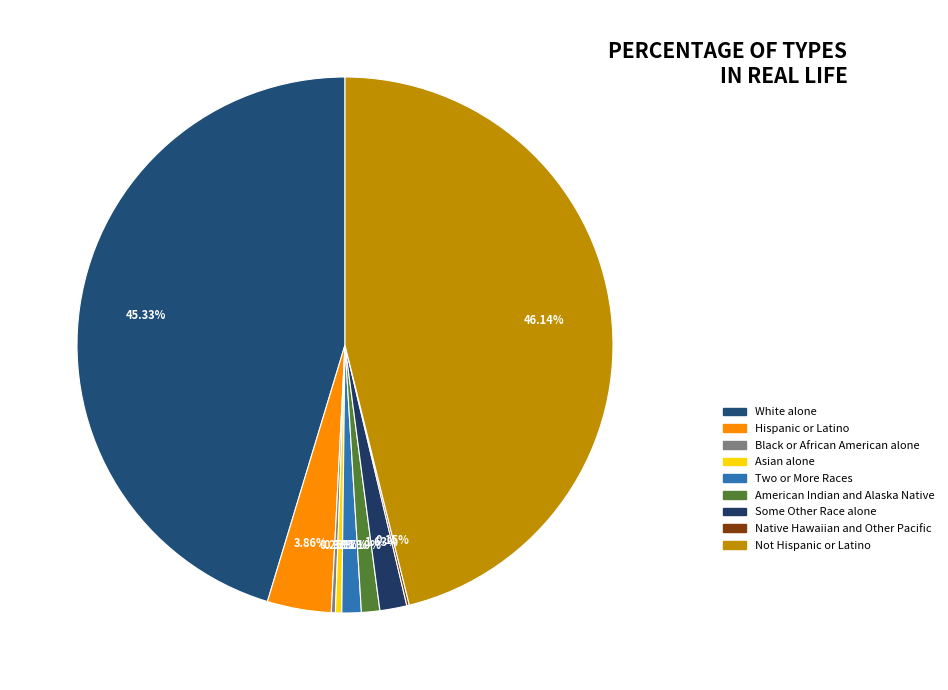

The White alone slice represents 37% of the pie. True or false?

False